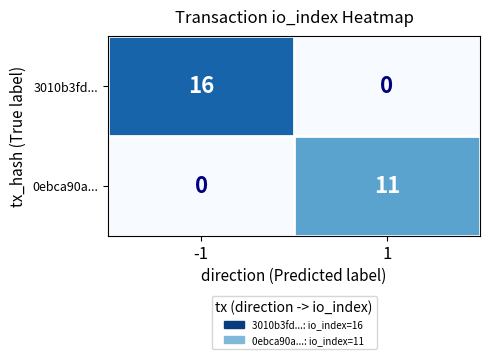

At how many categories does at least one series exceed 9?

2